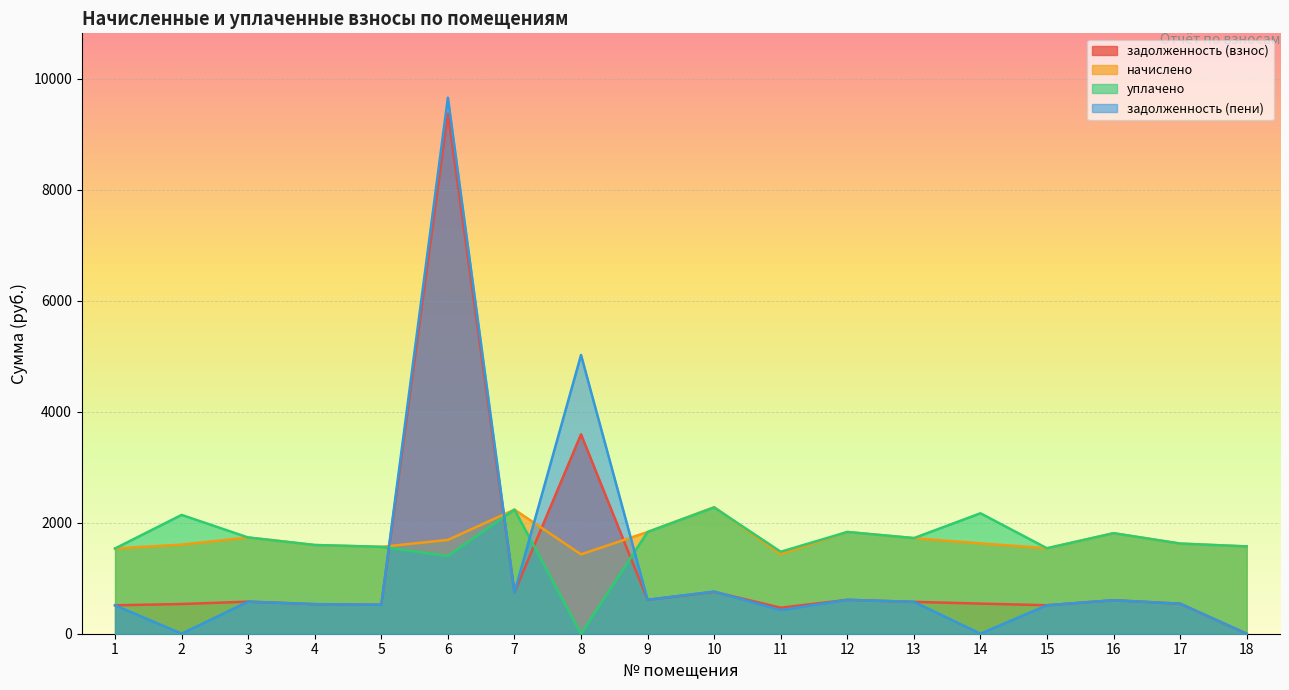

What is the sum of the задолженность (взнос) values at 4 and 2?

1068.0